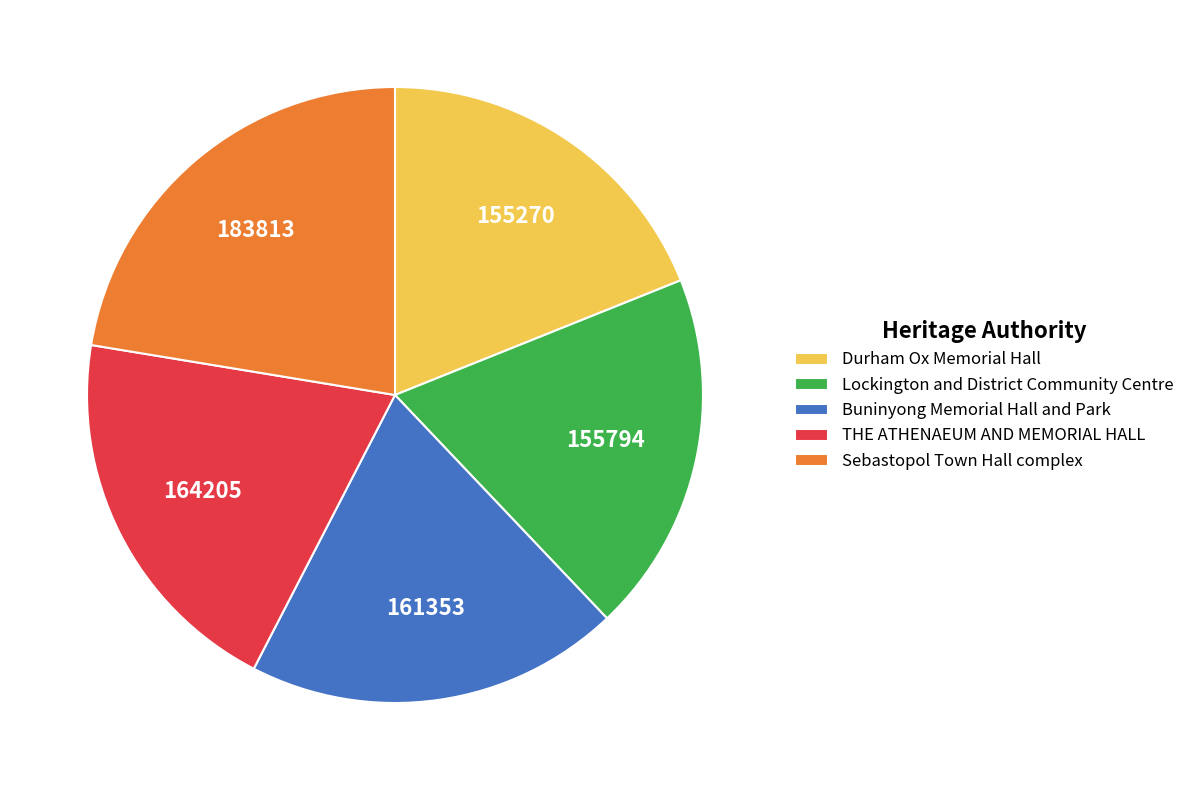

How many segments does this pie chart have?

5